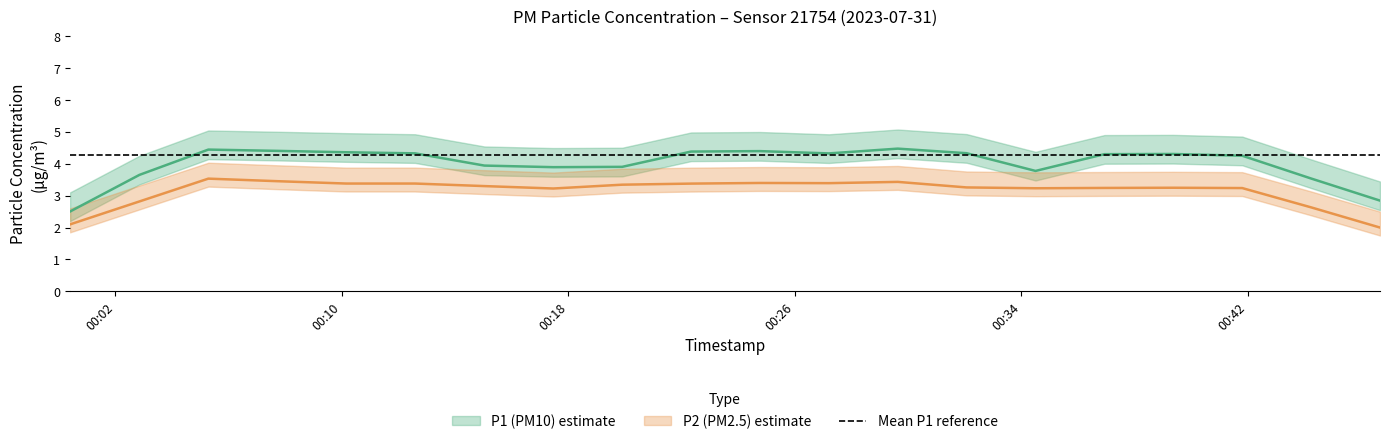

Is the value of P2 at 6 greater than the value of P1 at 18?

No